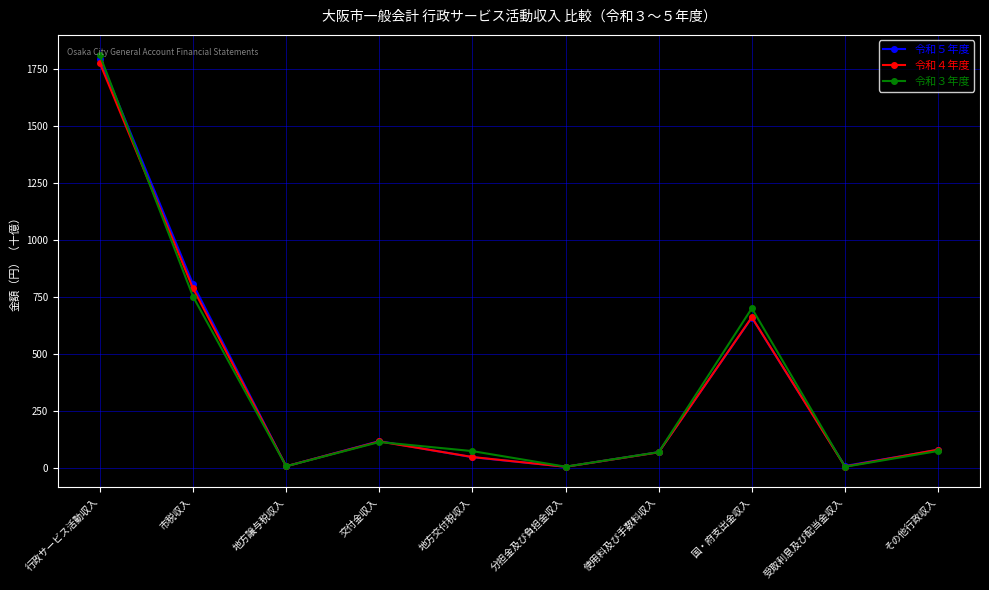

The value of 令和５年度 at 市税収入 is 804.4. True or false?

True